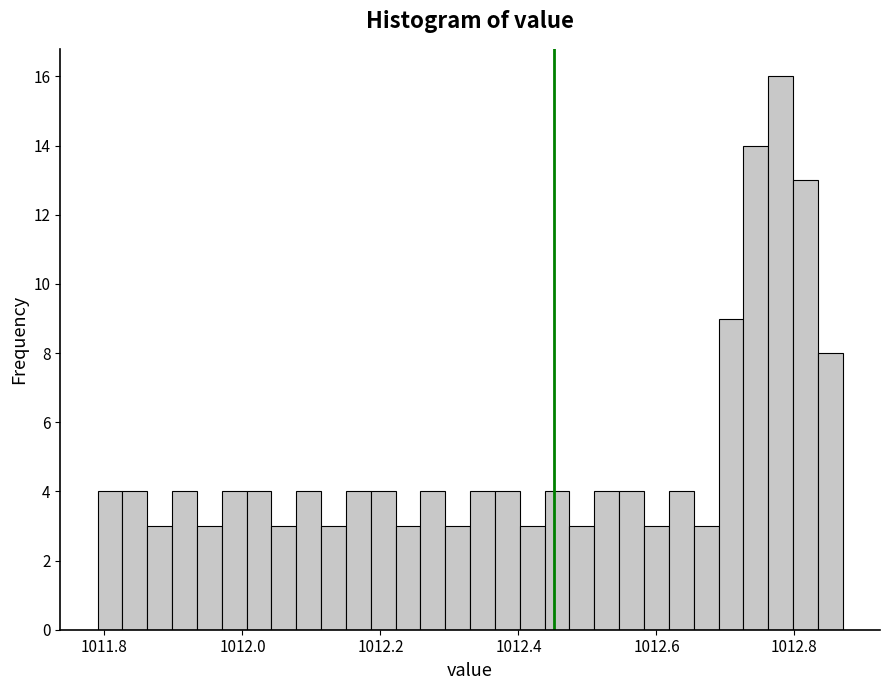

Read against the x-axis, roughly where is the centre of the tallest bar?

1012.78